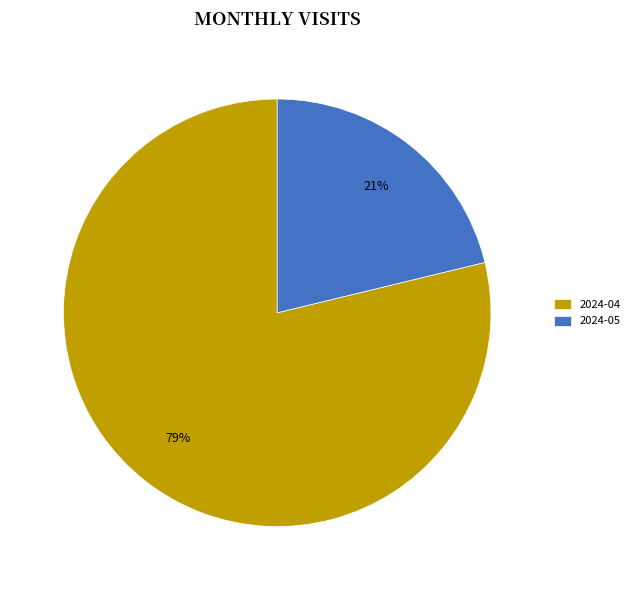

Combined, do 2024-05 and 2024-04 account for over 50%?

Yes